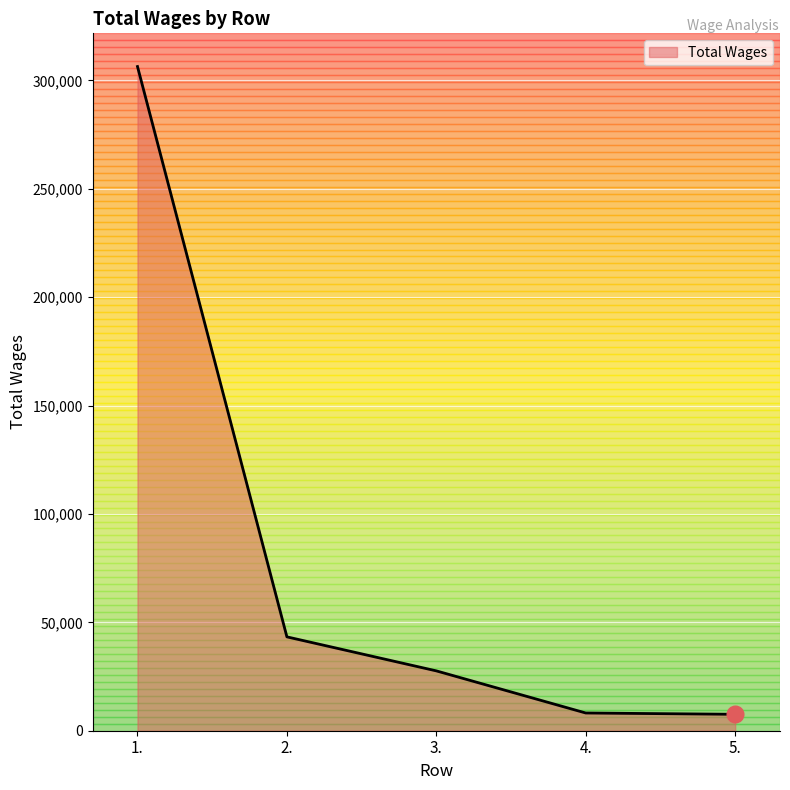

Which has a higher value, 5. or 2.?

2.